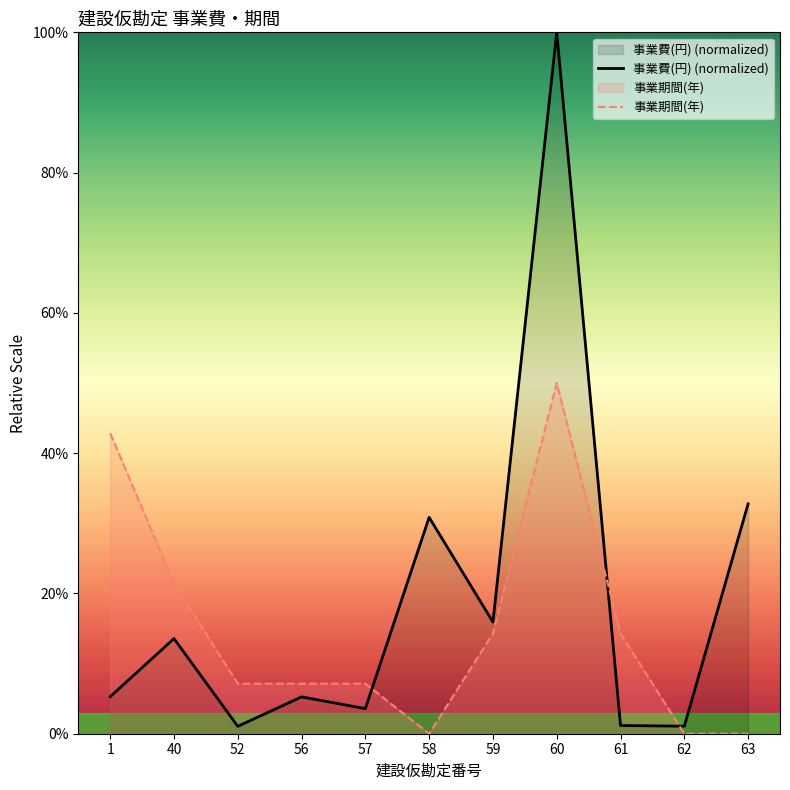

Between 1 and 62, which is larger?

1